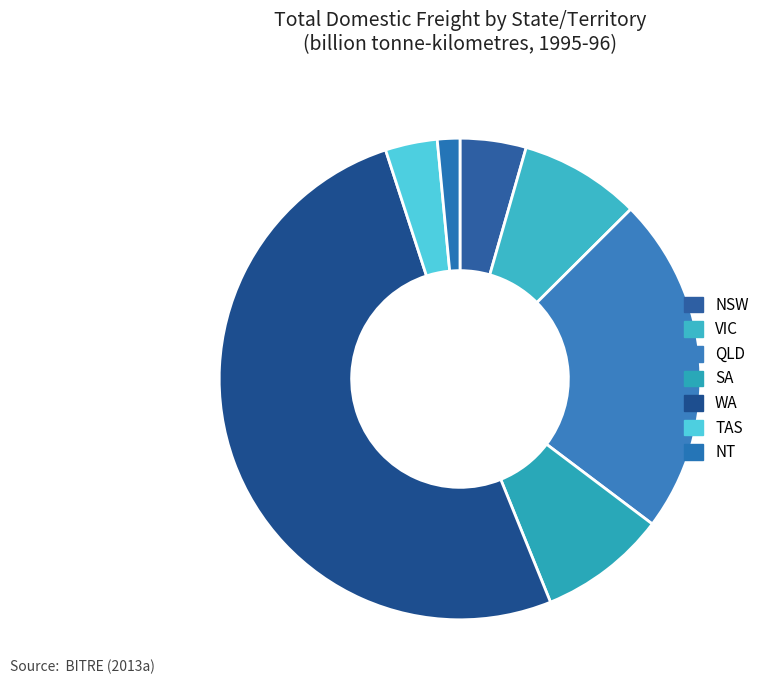

Count the number of slices in the pie.

7